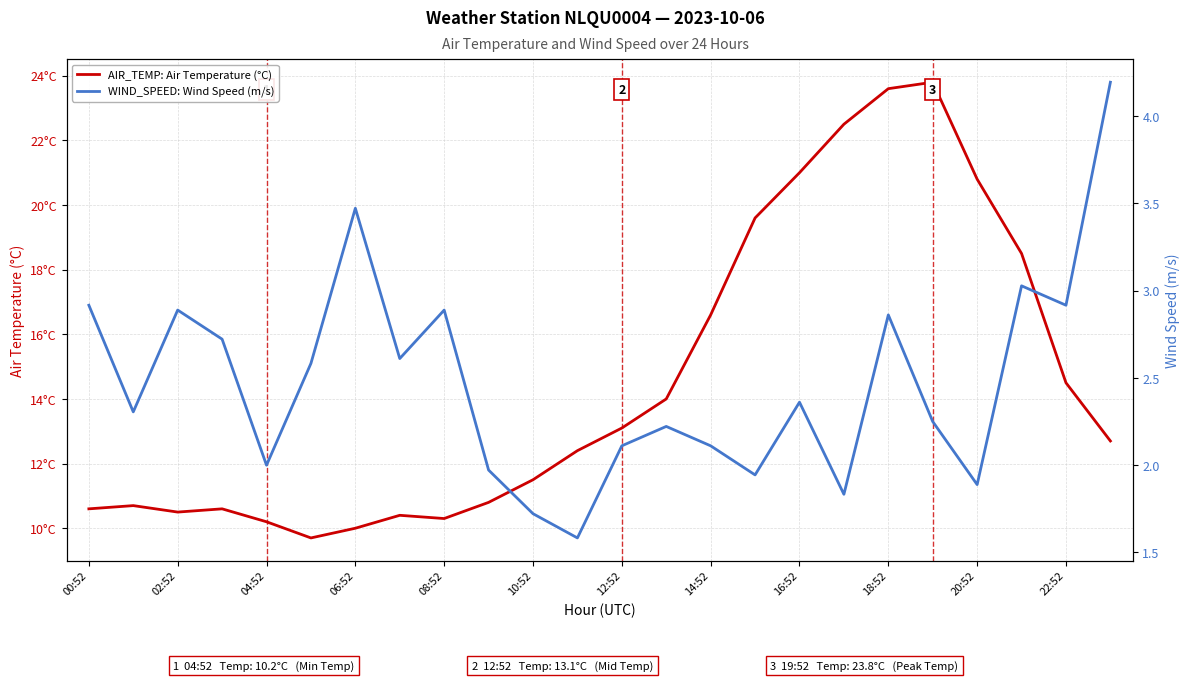

Does the chart have visible grid lines?

Yes